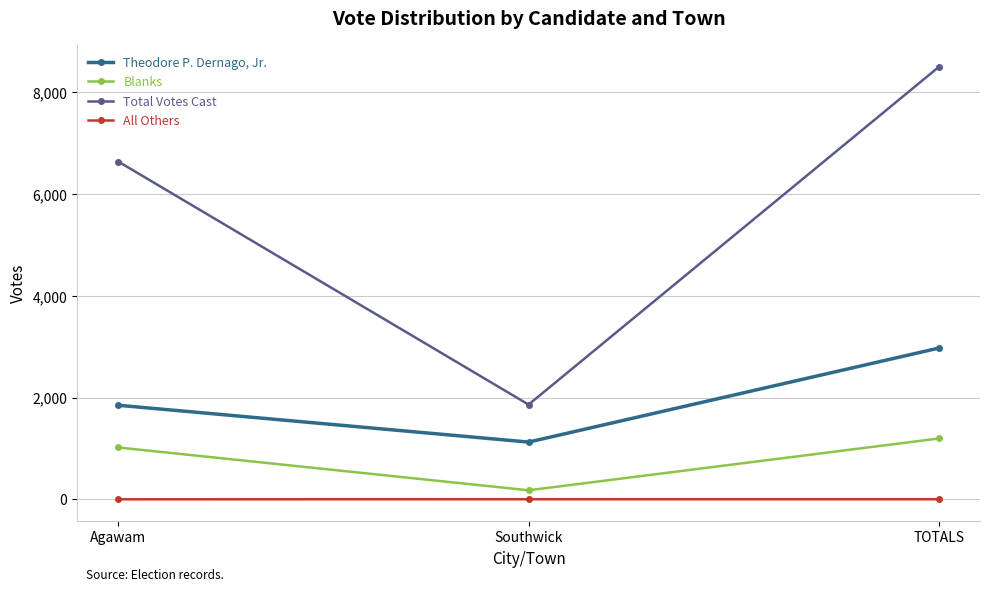

How many data points does each series have?

3